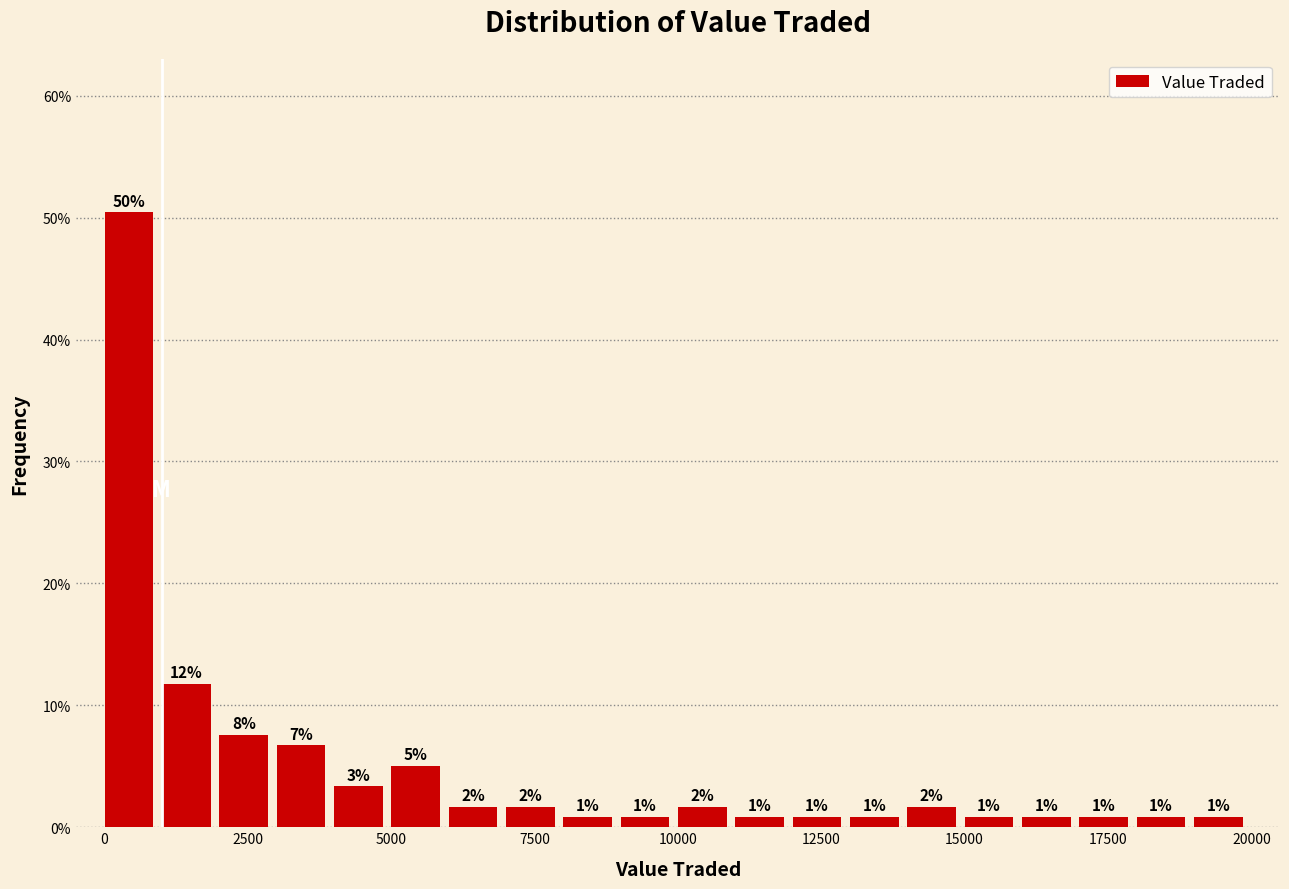

Read against the x-axis, roughly where is the centre of the tallest bar?

500